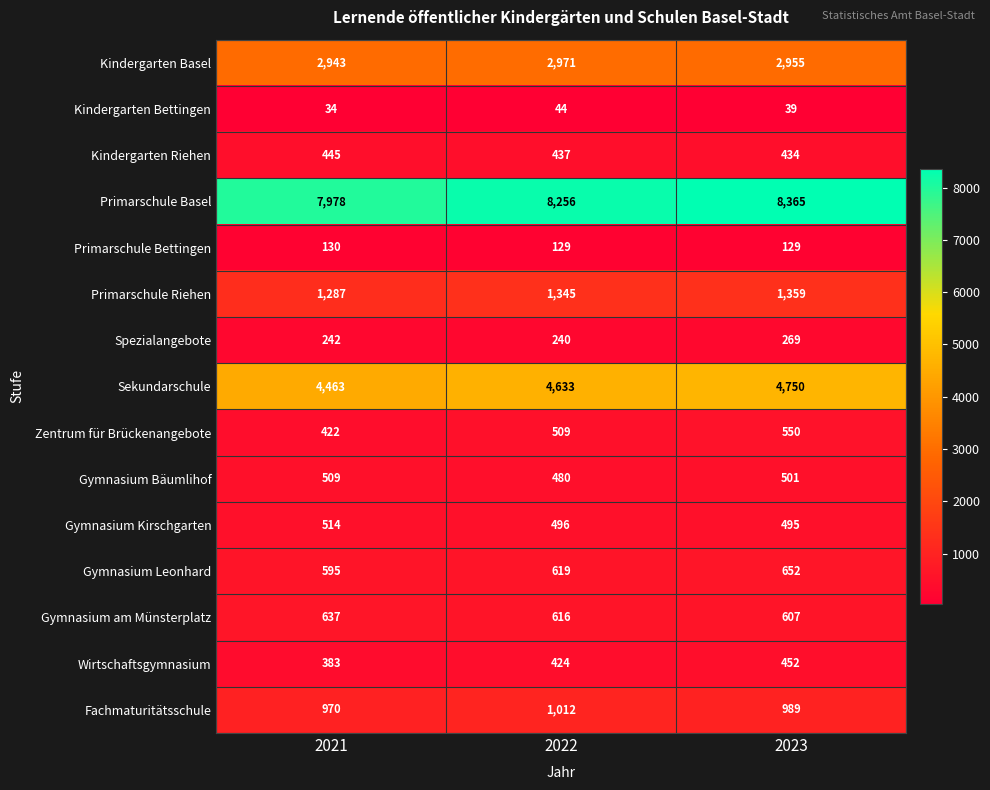

How many Gymnasium Bäumlihof values are between 480 and 509?

3